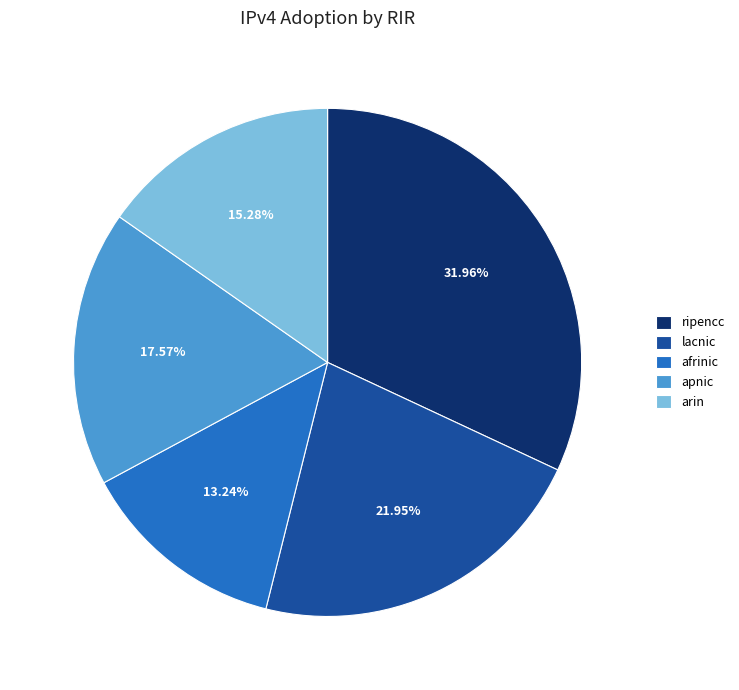

Between apnic and afrinic, which is larger?

apnic